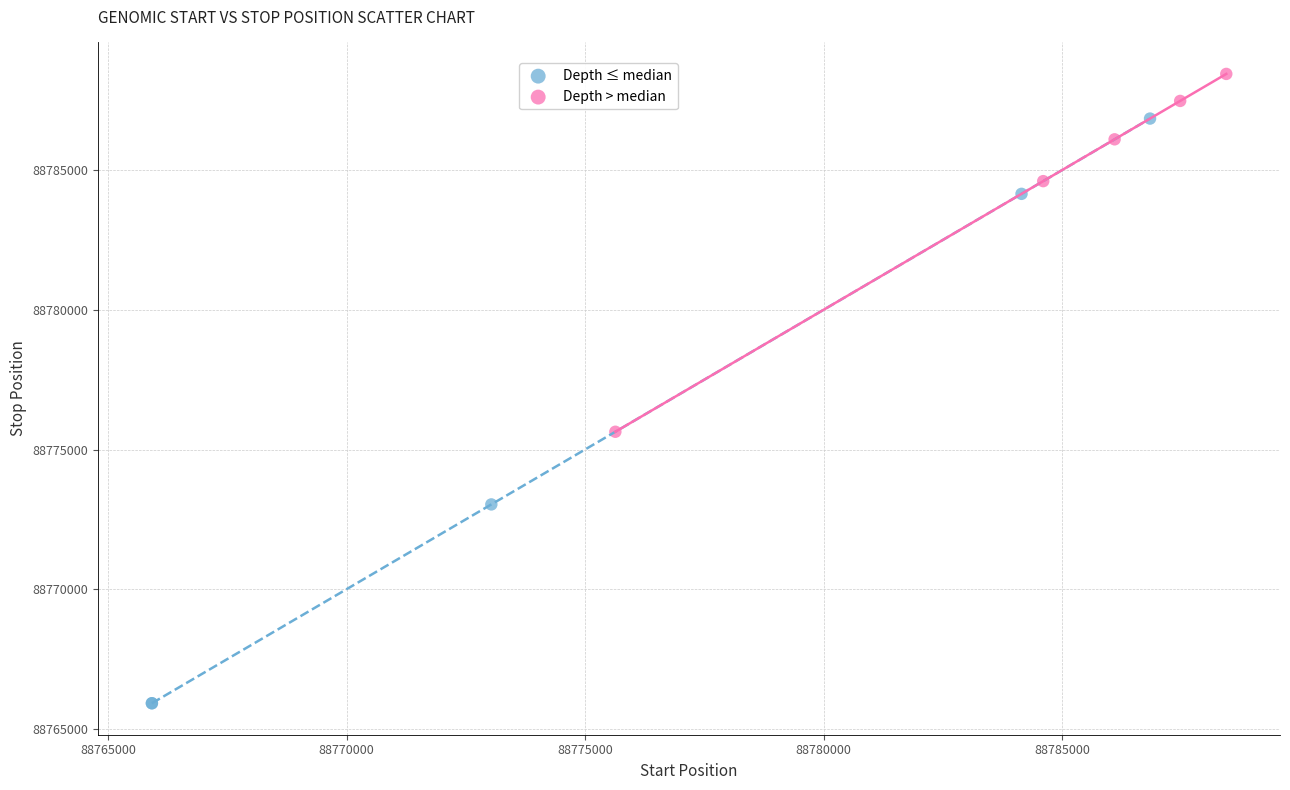

Which series has the largest Y range (max minus min)?

Depth ≤ median